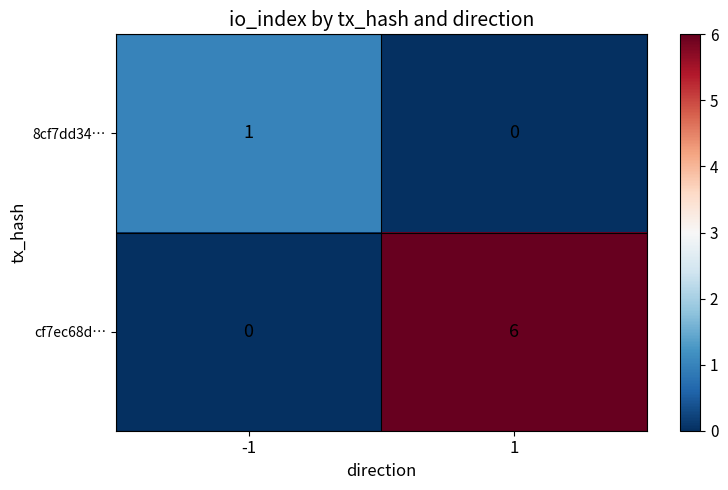

The cf7ec68d… series shows -3 at -1. True or false?

False